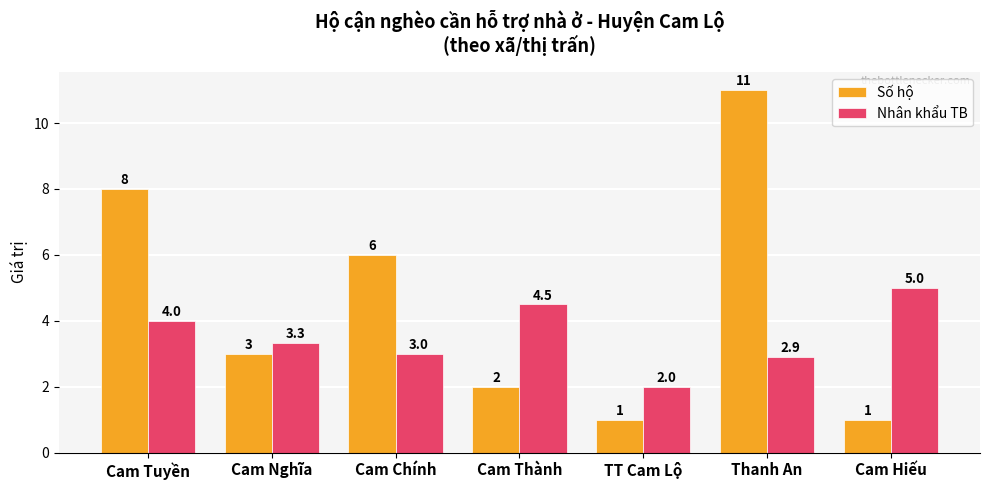

What is the maximum value shown in the chart?

11.0